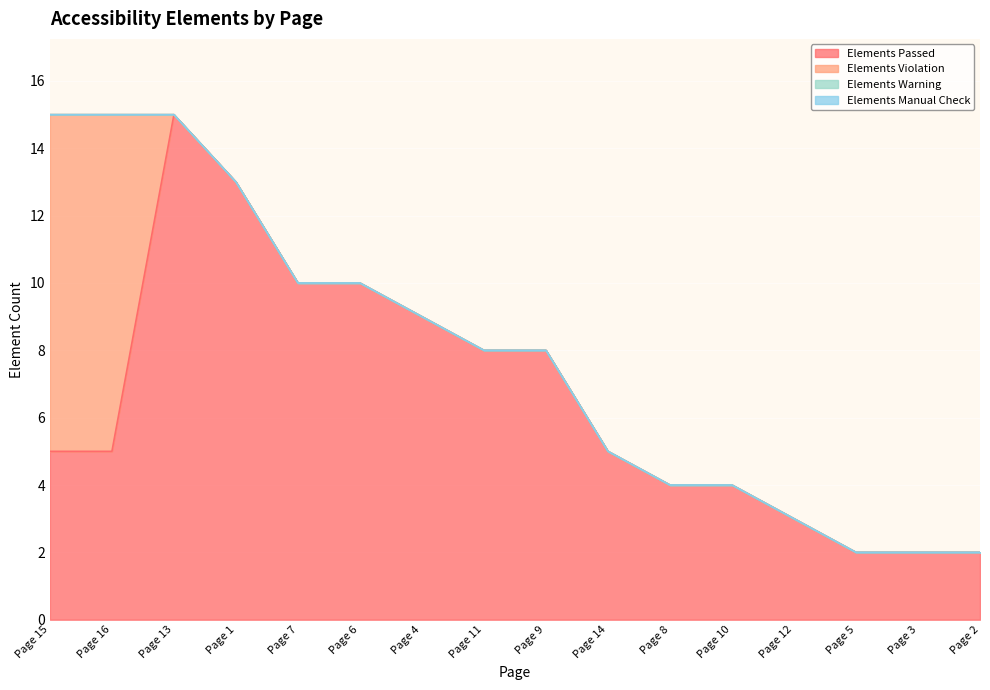

Does the chart display data point markers on the line(s)?

No